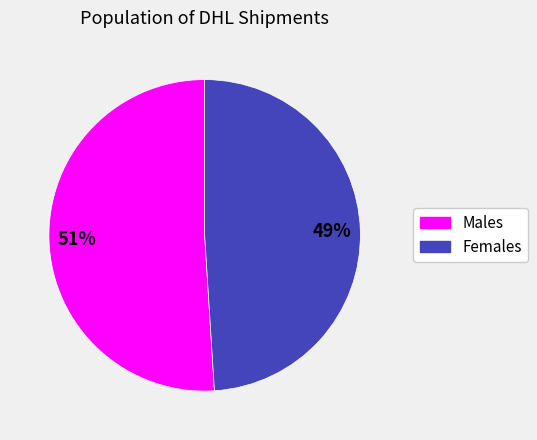

Is there any slice that represents more than half of the pie?

Yes